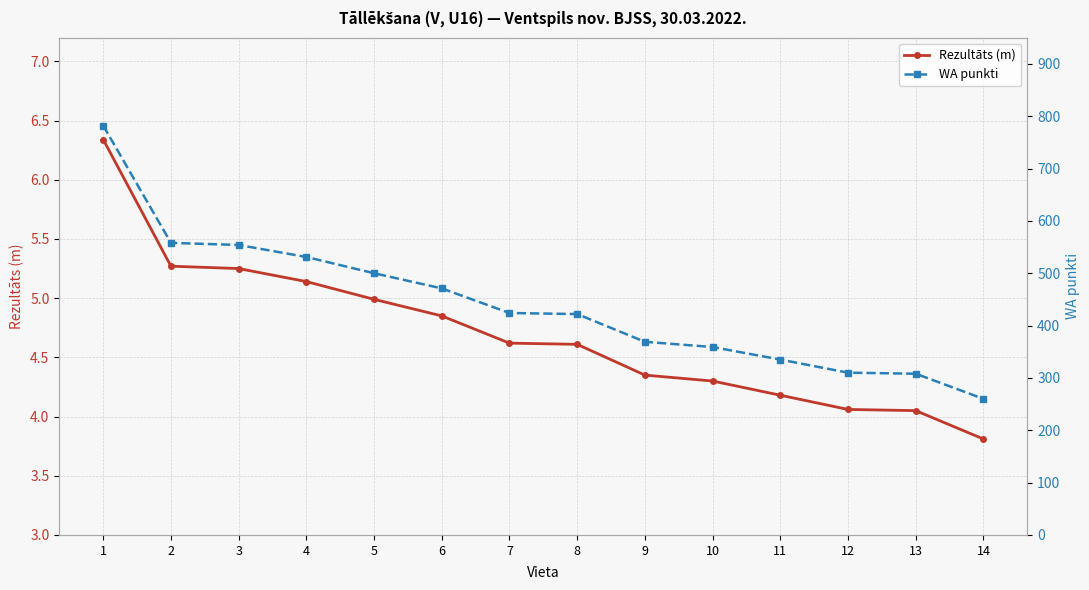

What is the value of the WA punkti point at the 7th from the left?

424.0